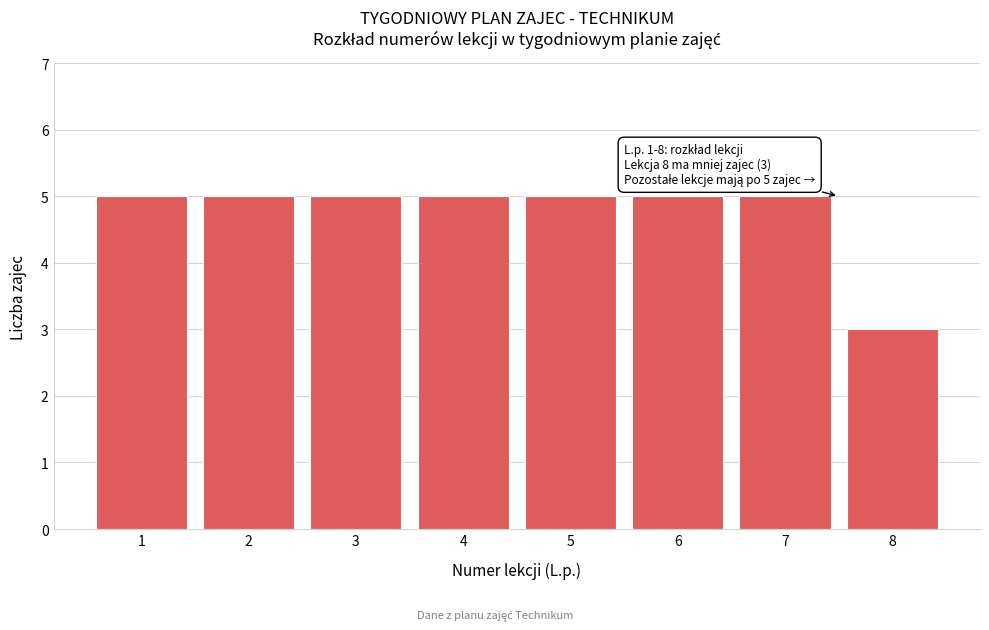

Reading left to right, extract all data points from this chart.

1=5	2=5	3=5	4=5	5=5	6=5	7=5	8=3